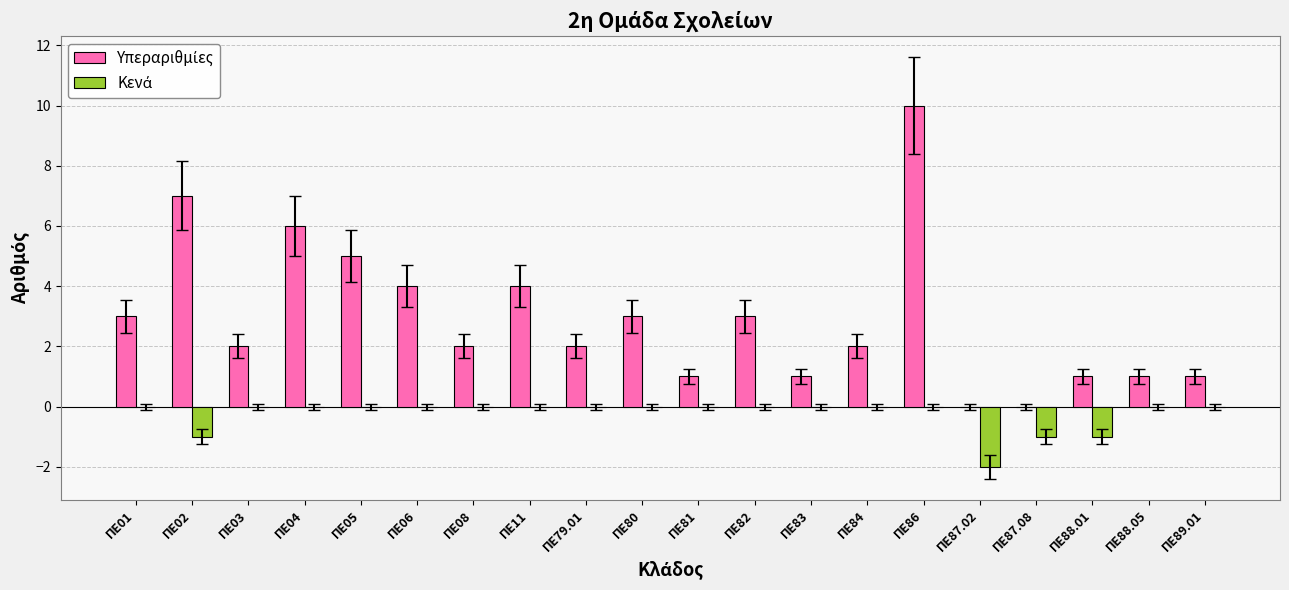

At which category is the sum across all series the highest?

ΠΕ86